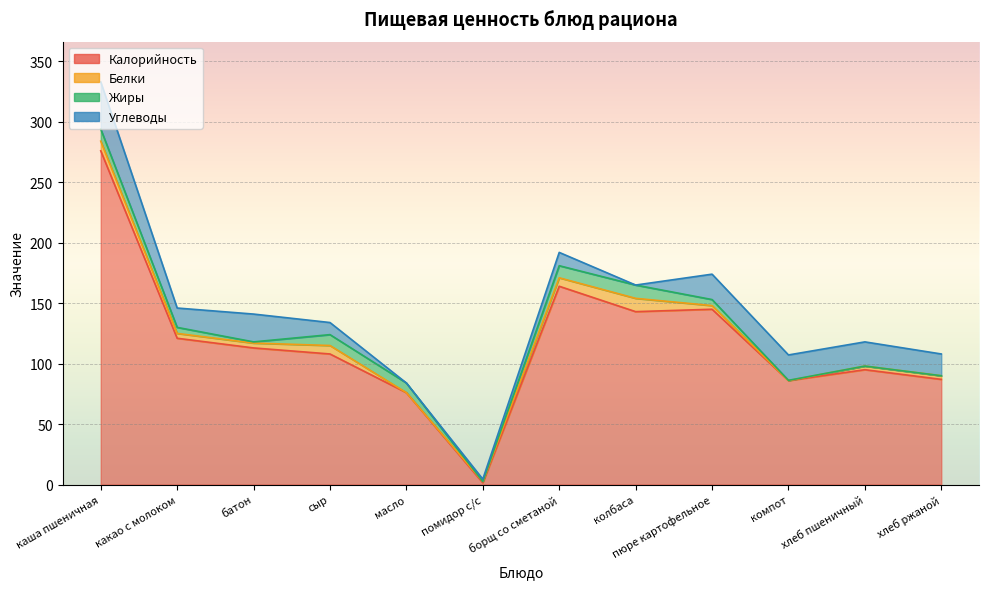

Reading left to right, list all the values displayed in this chart.

Калорийность: каша пшеничная=276.0	какао с молоком=121.0	батон=113.0	сыр=108.0	масло=76.0	помидор с/с=1.5	борщ со сметаной=164.0	колбаса=143.0	пюре картофельное=145.0	компот=86.0	хлеб пшеничный=95.0	хлеб ржаной=87.0
Белки: каша пшеничная=8.0	какао с молоком=4.0	батон=4.0	сыр=7.0	масло=0.0	помидор с/с=1.0	борщ со сметаной=7.0	колбаса=11.0	пюре картофельное=3.0	компот=0.0	хлеб пшеничный=3.0	хлеб ржаной=3.0
Жиры: каша пшеничная=10.0	какао с молоком=5.0	батон=1.0	сыр=9.0	масло=8.0	помидор с/с=0.0	борщ со сметаной=10.0	колбаса=11.0	пюре картофельное=5.0	компот=0.2	хлеб пшеничный=0.0	хлеб ржаной=0.0
Углеводы: каша пшеничная=39.0	какао с молоком=16.0	батон=23.0	сыр=10.0	масло=0.0	помидор с/с=2.0	борщ со сметаной=11.0	колбаса=0.0	пюре картофельное=21.0	компот=21.0	хлеб пшеничный=20.0	хлеб ржаной=18.0